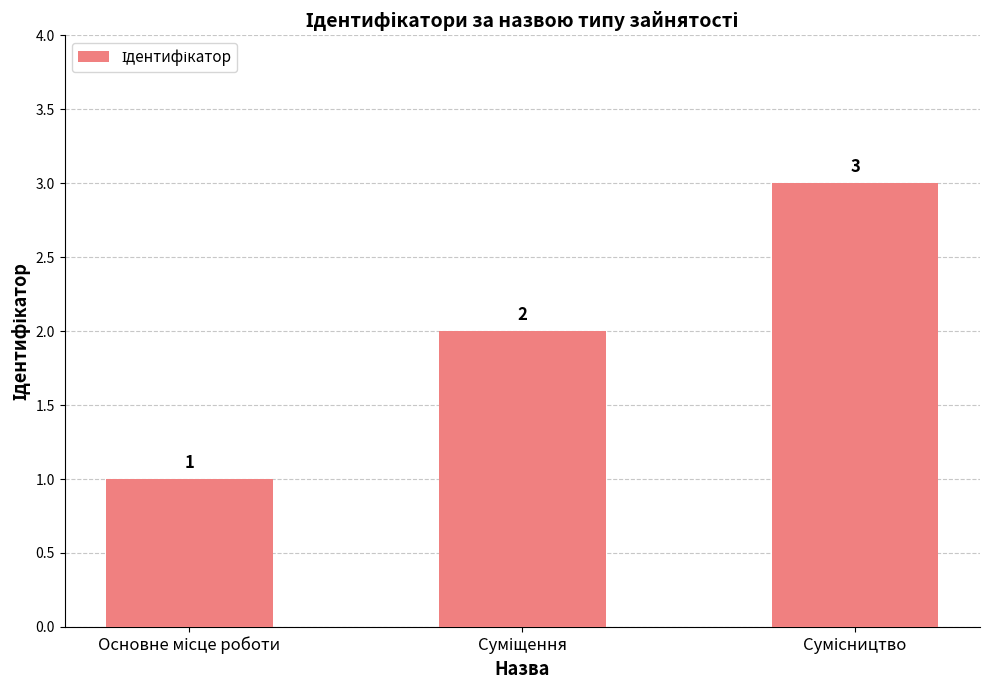

What is the sum of all values?

6